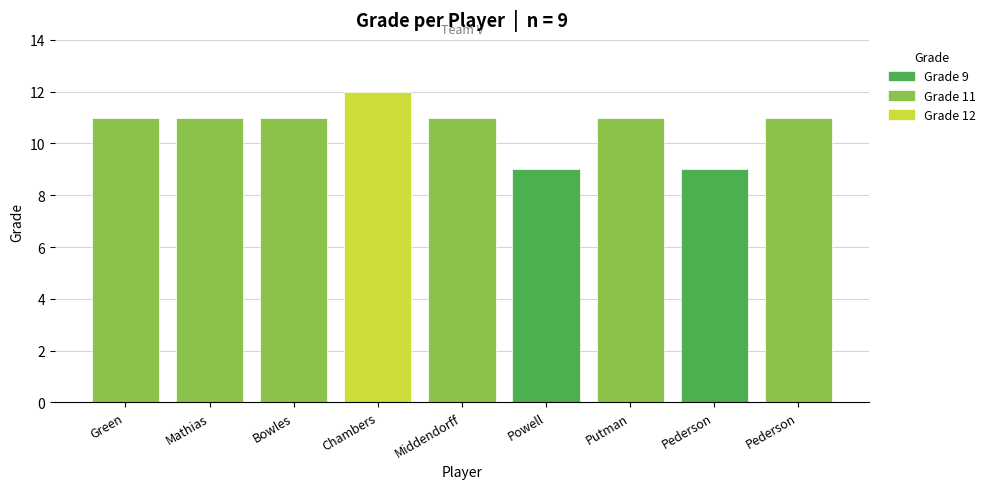

Approximately how many times larger is the value at Devon Pederson compared to Spencer Pederson?

0.8